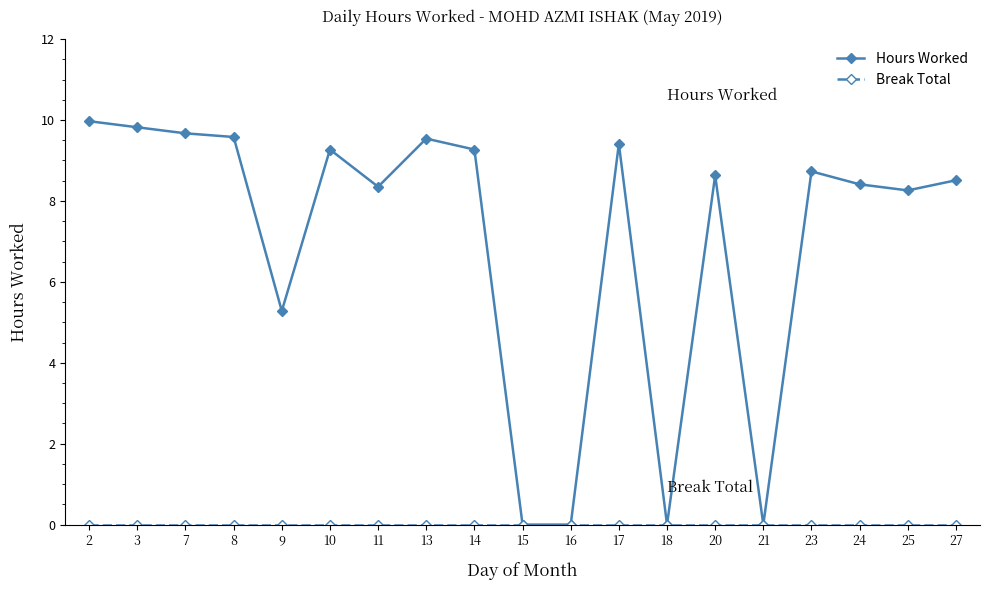

What is the spread (max minus min) of values at 14?

9.3